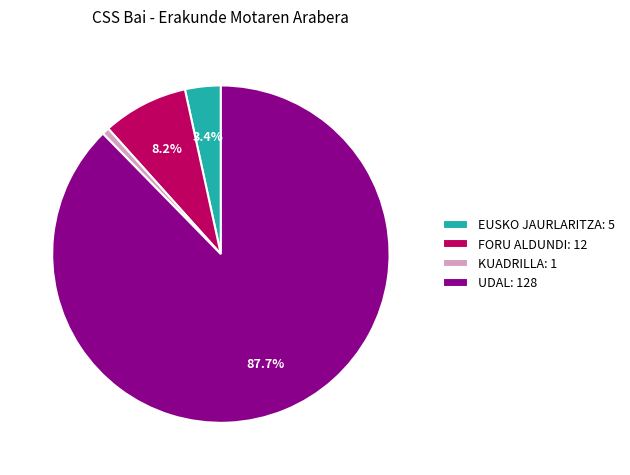

To the nearest percent, what is the difference between the KUADRILLA and EUSKO JAURLARITZA slice percentages?

3%